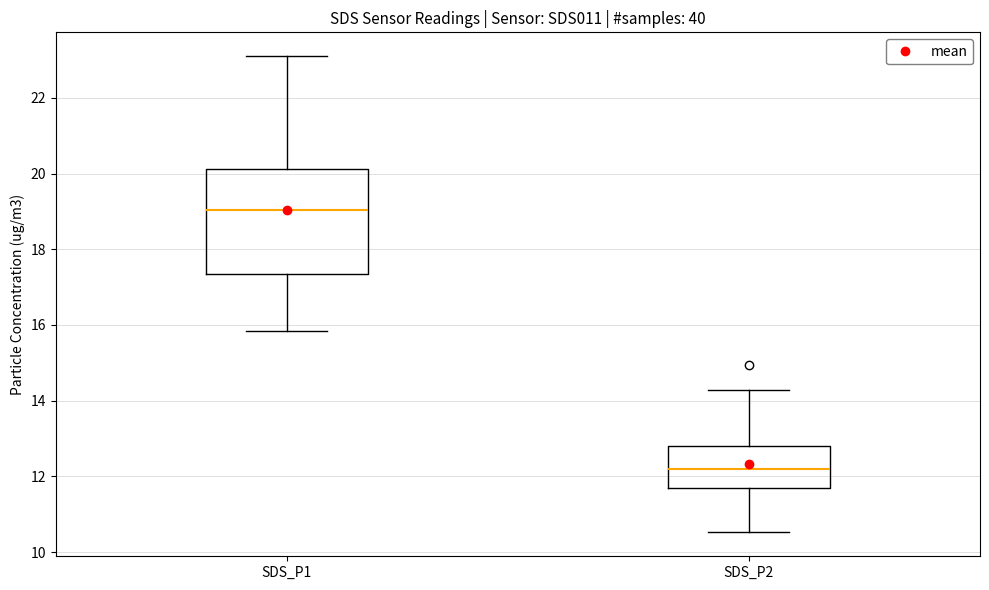

Where does the lower whisker of the box for SDS_P1 end on the y-axis? The values are not printed on the chart, so give them approximately, as read against the axis.

15.8